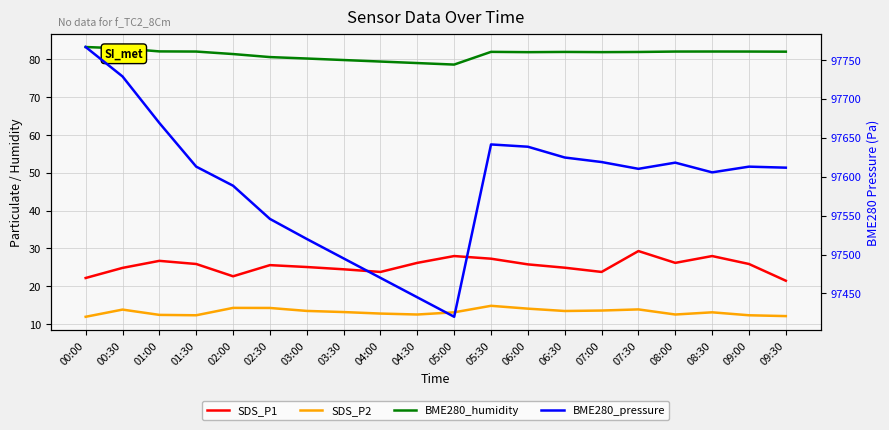

Reading left to right, transcribe all the data shown in this chart.

SDS_P1: 00:00=22.2	00:30=24.9	01:00=26.7	01:30=25.9	02:00=22.6	02:30=25.6	03:00=25.1	03:30=24.5	04:00=23.8	04:30=26.2	05:00=28.0	05:30=27.3	06:00=25.8	06:30=24.9	07:00=23.8	07:30=29.3	08:00=26.2	08:30=28.0	09:00=25.9	09:30=21.5
SDS_P2: 00:00=11.9	00:30=13.8	01:00=12.4	01:30=12.3	02:00=14.3	02:30=14.3	03:00=13.5	03:30=13.2	04:00=12.8	04:30=12.6	05:00=13.1	05:30=14.8	06:00=14.1	06:30=13.5	07:00=13.6	07:30=13.9	08:00=12.6	08:30=13.1	09:00=12.3	09:30=12.1
BME280_humidity: 00:00=83.2	00:30=82.9	01:00=82.1	01:30=82.0	02:00=81.4	02:30=80.6	03:00=80.2	03:30=79.8	04:00=79.4	04:30=79.0	05:00=78.6	05:30=82.0	06:00=81.9	06:30=81.9	07:00=81.9	07:30=81.9	08:00=82.0	08:30=82.0	09:00=82.0	09:30=82.0
BME280_pressure: 00:00=97766.6	00:30=97728.8	01:00=97669.0	01:30=97612.9	02:00=97588.4	02:30=97545.8	03:00=97520.0	03:30=97495.0	04:00=97470.0	04:30=97445.0	05:00=97420.0	05:30=97641.4	06:00=97638.5	06:30=97624.7	07:00=97618.8	07:30=97610.1	08:00=97618.1	08:30=97605.6	09:00=97612.9	09:30=97611.6